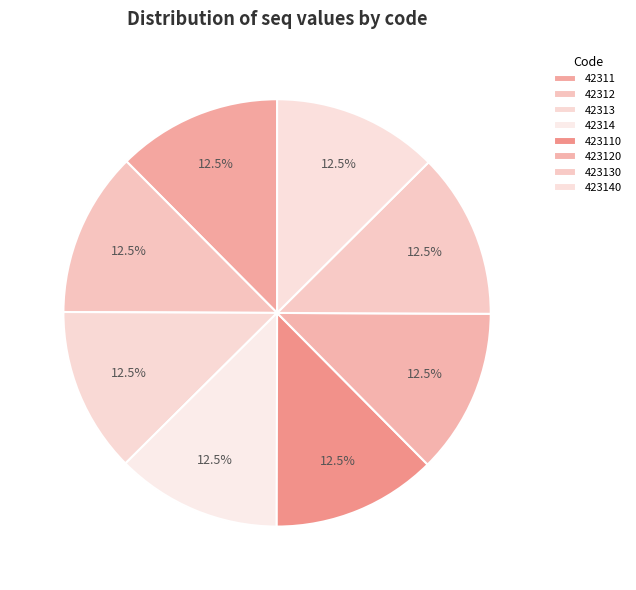

Is there any slice that represents more than half of the pie?

No